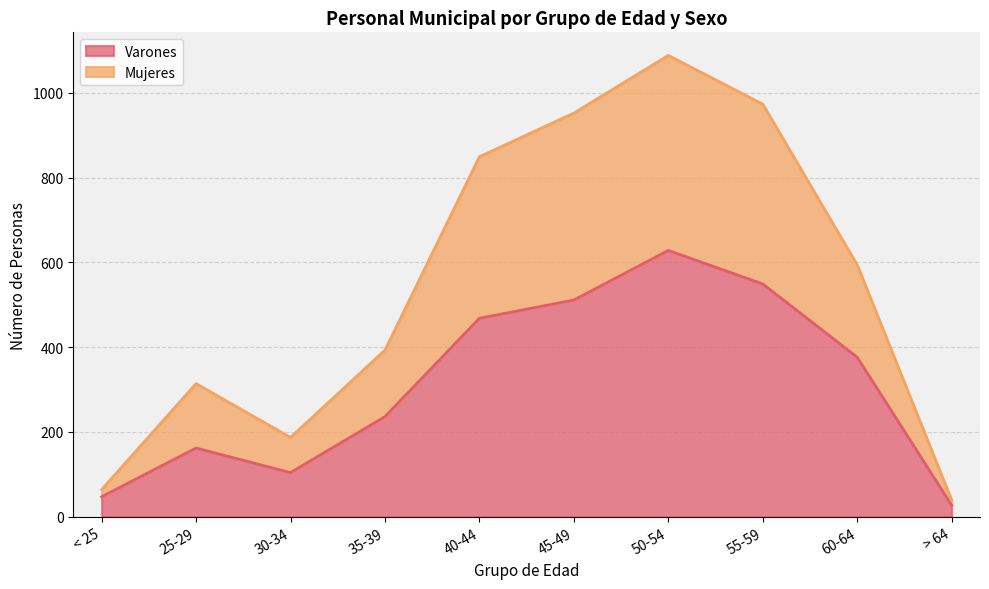

Is the value of Varones at 45-49 greater than the value of Mujeres at < 25?

Yes